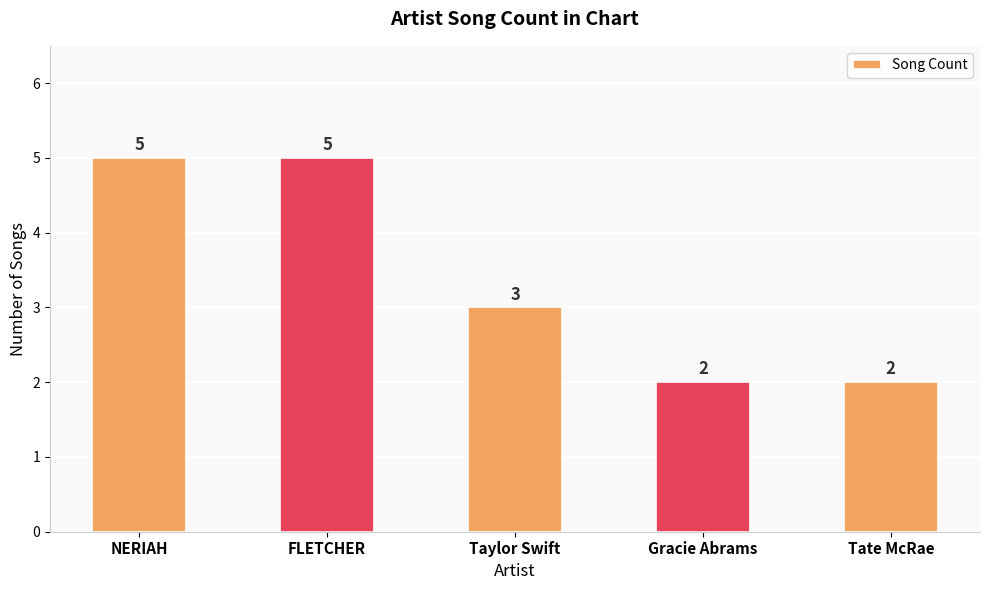

What is the difference between the maximum and minimum values?

3